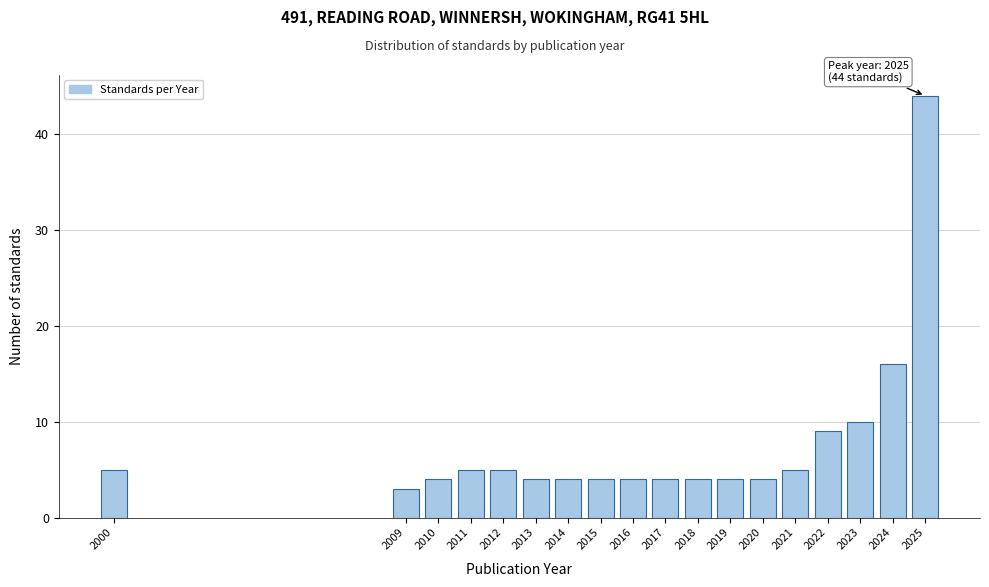

Reading left to right, list all the values displayed in this chart.

5	3	4	5	5	4	4	4	4	4	4	4	4	5	9	10	16	44